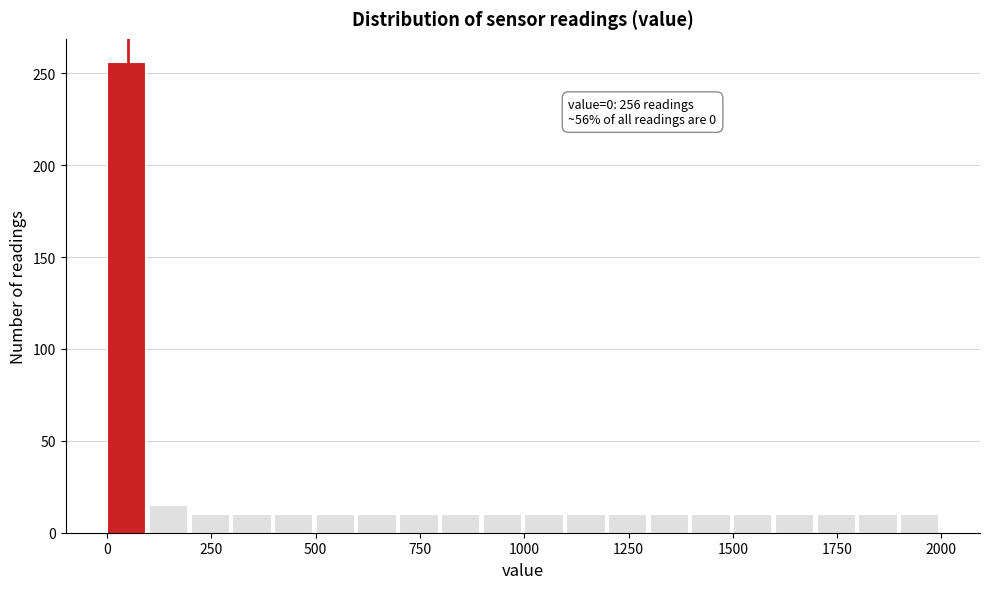

Read against the x-axis, roughly where is the centre of the tallest bar?

50